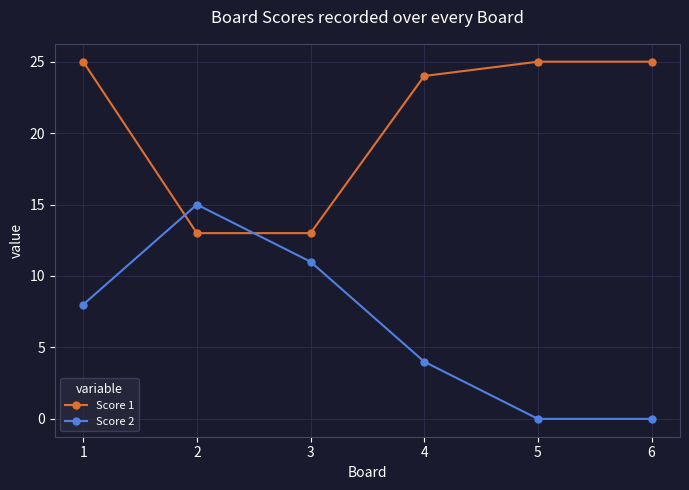

Reading left to right, list all the values displayed in this chart.

Score 1: 25	13	13	24	25	25
Score 2: 8	15	11	4	0	0